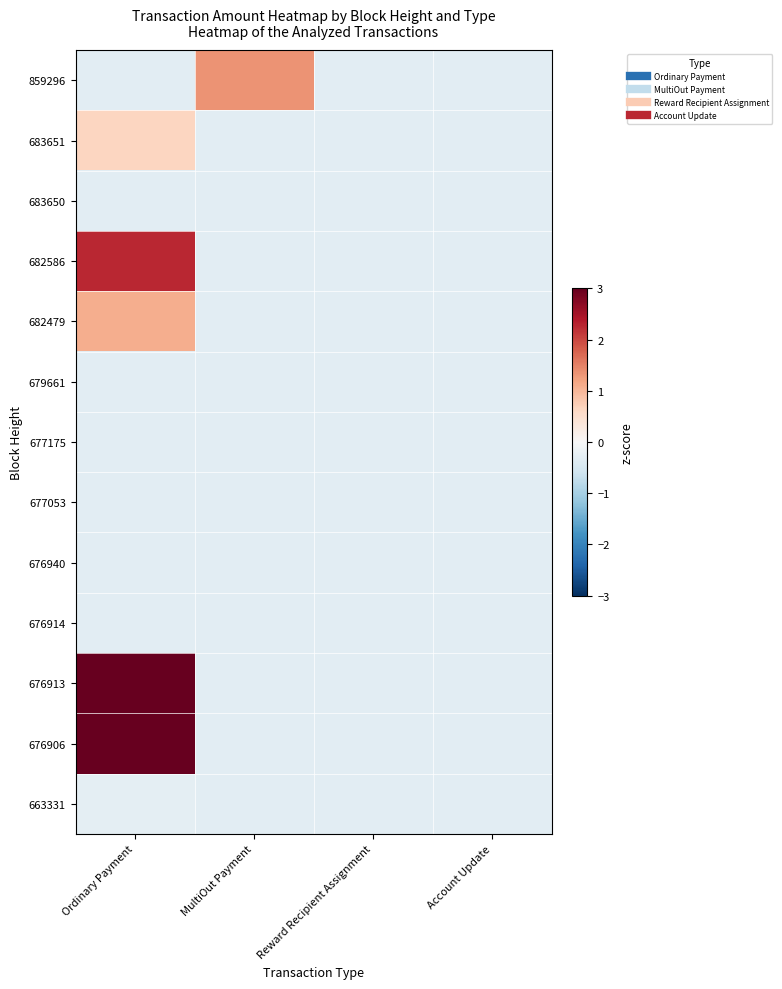

Rank the series at Account Update from highest to lowest value.

859296, 683651, 683650, 682586, 682479, 679661, 677175, 677053, 676940, 676914, 676913, 676906, 663331